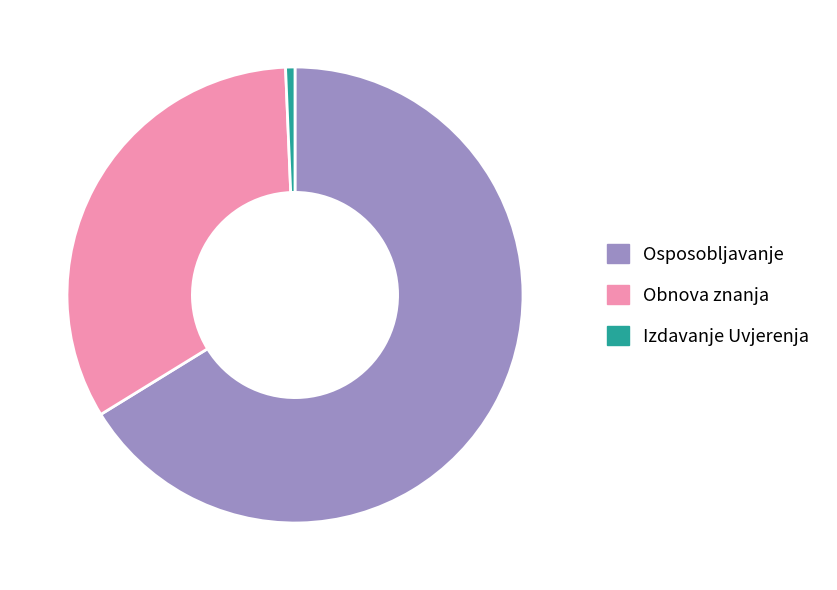

True or false: Obnova znanja accounts for 21% of the total.

False